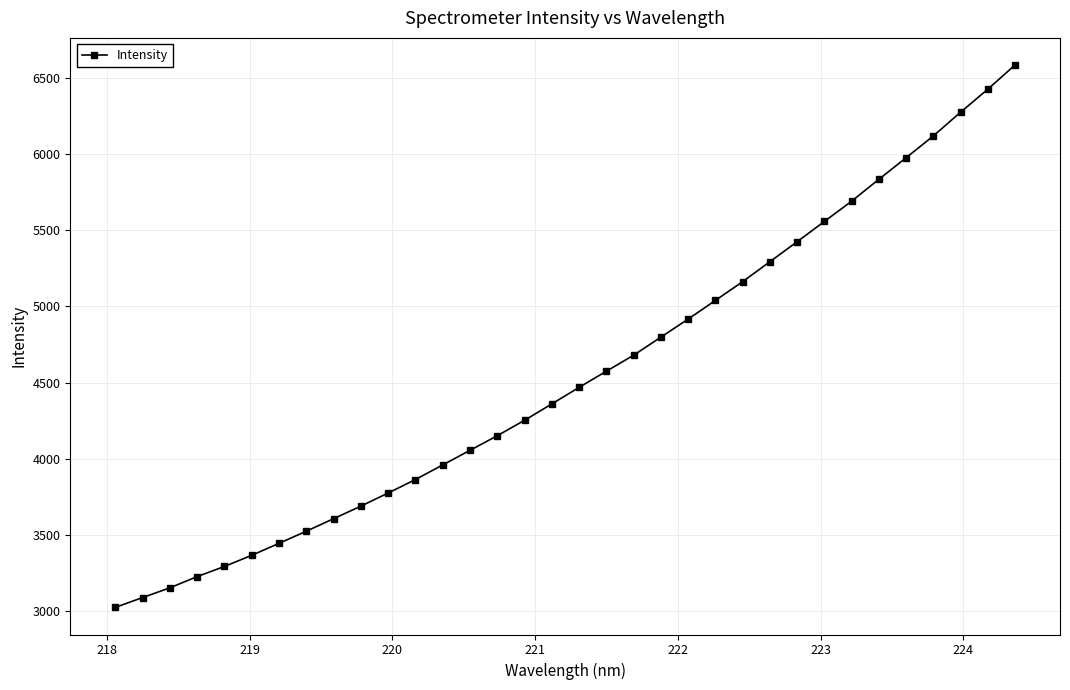

What is the value of the 15th point from the left?

4151.2